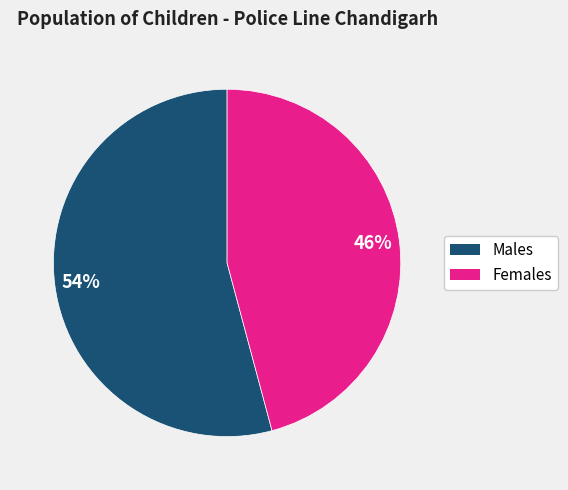

Does any single category account for the majority?

Yes